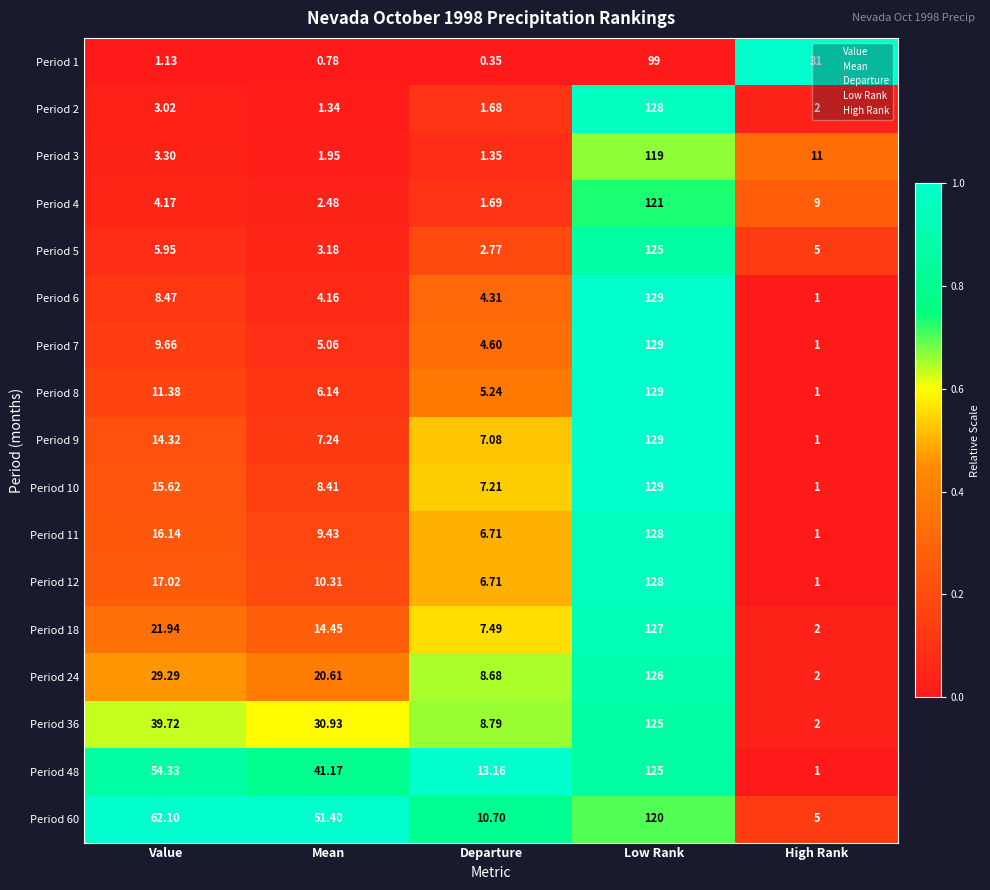

What is the difference between the highest and lowest values at Value?

61.0